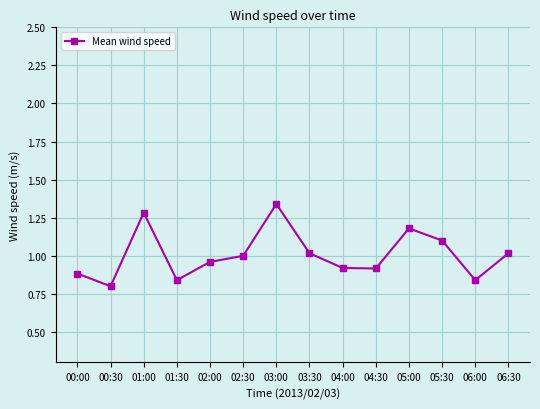

True or false: the data has more than 0 interior local peaks.

True